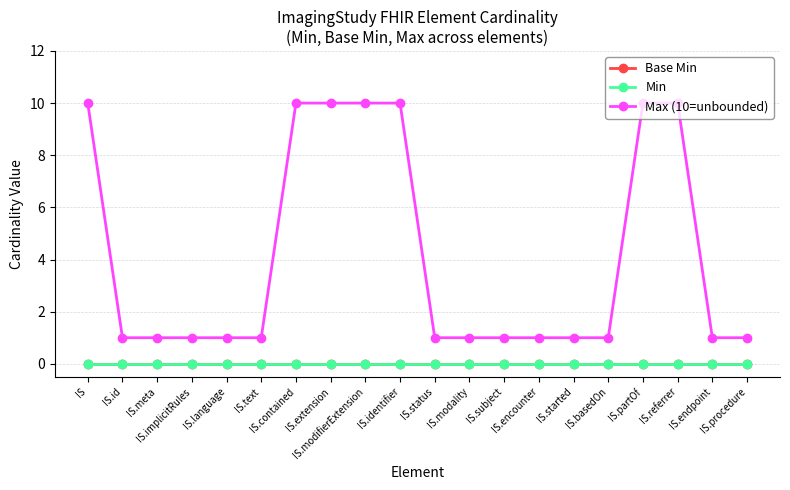

What is the label of the 18th point from the right?

IS.meta